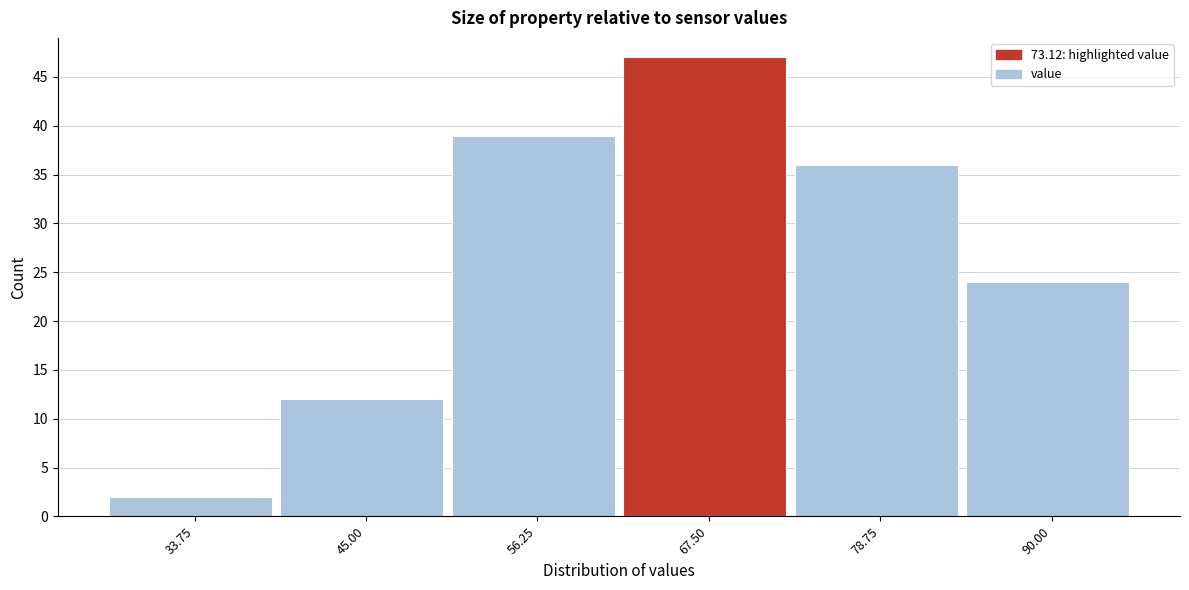

Reading left to right, list all the values displayed in this chart.

2	12	39	47	36	24